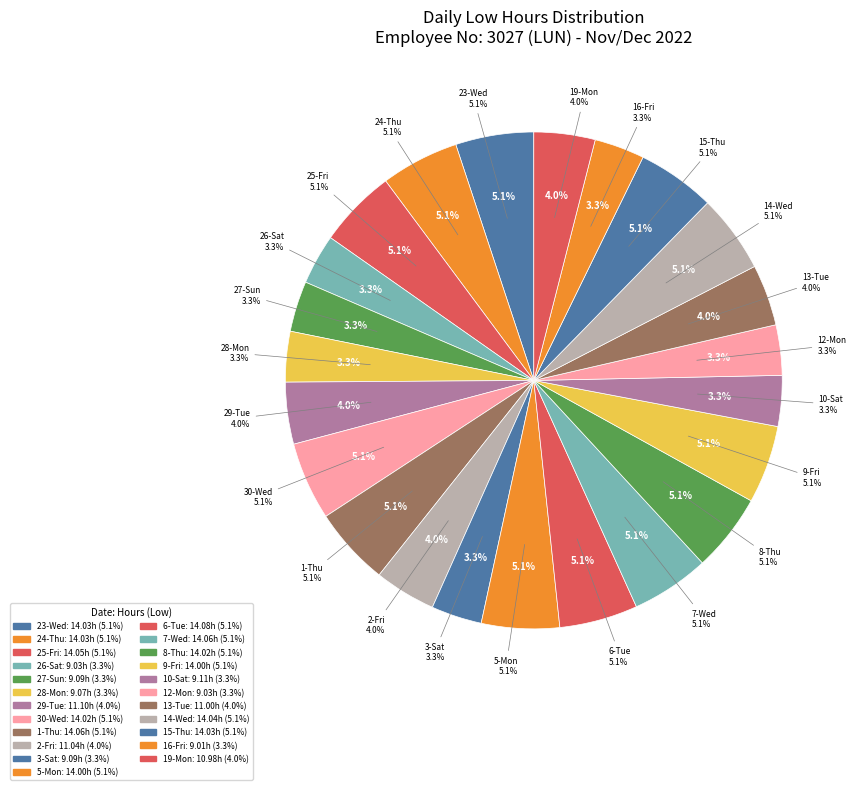

Is it true that 8-Thu is 12% of the pie?

False